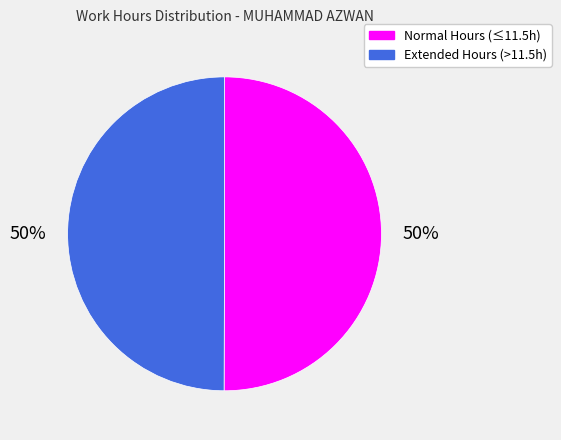

Approximately how many times larger is the value at Extended Hours (>11.5h) compared to Normal Hours (≤11.5h)?

1.0